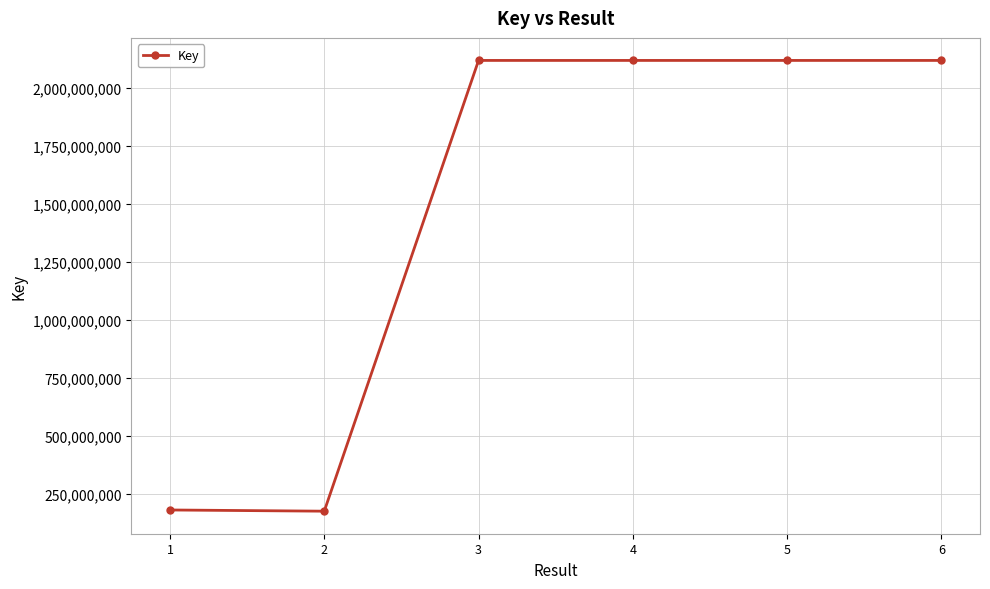

True or false: there are more than 0 points higher than both neighbors.

True